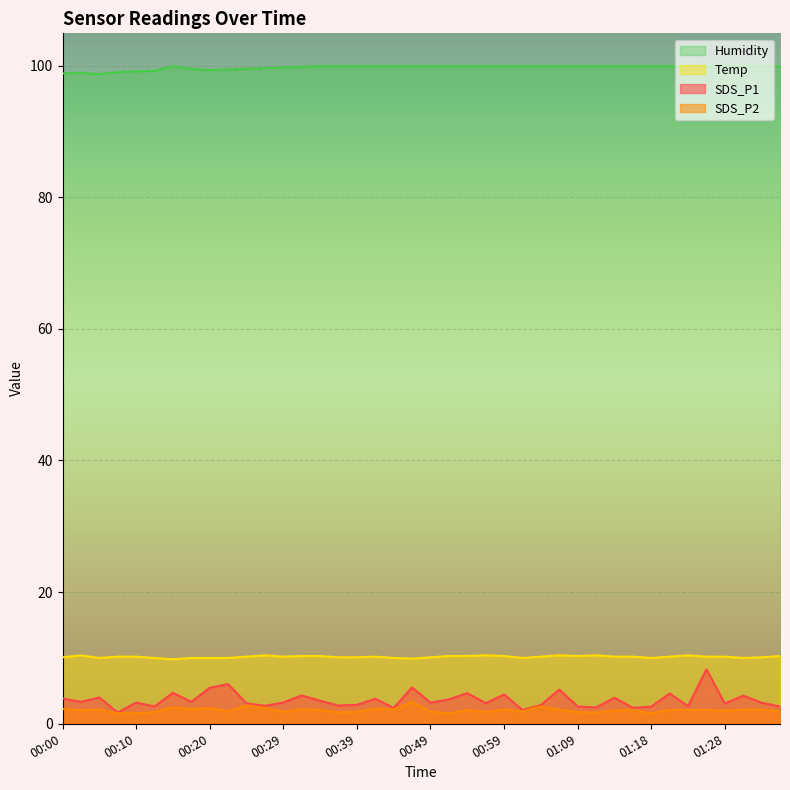

Reading left to right, transcribe all the data shown in this chart.

SDS_P1: 00:00=3.9	00:02=3.3	00:05=4.0	00:07=1.7	00:10=3.2	00:12=2.6	00:15=4.7	00:17=3.3	00:20=5.5	00:22=6.0	00:24=3.1	00:27=2.7	00:29=3.2	00:32=4.3	00:34=3.5	00:37=2.8	00:39=2.9	00:41=3.8	00:44=2.4	00:47=5.5	00:49=3.2	00:51=3.7	00:54=4.7	00:56=3.1	00:59=4.5	01:01=2.1	01:04=2.8	01:06=5.2	01:09=2.6	01:11=2.5	01:13=4.0	01:16=2.4	01:18=2.6	01:21=4.6	01:23=2.7	01:26=8.3	01:28=3.1	01:30=4.3	01:33=3.2	01:35=2.6
SDS_P2: 00:00=2.2	00:02=2.0	00:05=2.1	00:07=1.6	00:10=1.6	00:12=1.8	00:15=2.5	00:17=2.2	00:20=2.4	00:22=1.9	00:24=2.8	00:27=2.4	00:29=1.8	00:32=2.2	00:34=2.1	00:37=1.7	00:39=1.8	00:41=2.3	00:44=2.2	00:47=3.3	00:49=1.9	00:51=1.6	00:54=2.1	00:56=1.8	00:59=2.1	01:01=1.9	01:04=2.6	01:06=2.1	01:09=1.8	01:11=1.7	01:13=2.0	01:16=2.1	01:18=1.6	01:21=2.1	01:23=2.1	01:26=2.1	01:28=2.0	01:30=2.1	01:33=2.1	01:35=1.9
Temp: 00:00=10.1	00:02=10.4	00:05=10.0	00:07=10.2	00:10=10.2	00:12=10.0	00:15=9.8	00:17=10.0	00:20=10.0	00:22=10.0	00:24=10.2	00:27=10.4	00:29=10.2	00:32=10.3	00:34=10.3	00:37=10.1	00:39=10.1	00:41=10.2	00:44=10.0	00:47=9.9	00:49=10.1	00:51=10.3	00:54=10.3	00:56=10.4	00:59=10.3	01:01=10.0	01:04=10.2	01:06=10.4	01:09=10.3	01:11=10.4	01:13=10.2	01:16=10.2	01:18=10.0	01:21=10.2	01:23=10.4	01:26=10.2	01:28=10.2	01:30=10.0	01:33=10.1	01:35=10.3
Humidity: 00:00=98.8	00:02=98.9	00:05=98.7	00:07=99.0	00:10=99.1	00:12=99.2	00:15=99.9	00:17=99.5	00:20=99.3	00:22=99.4	00:24=99.5	00:27=99.6	00:29=99.7	00:32=99.8	00:34=99.9	00:37=99.9	00:39=99.9	00:41=99.9	00:44=99.9	00:47=99.9	00:49=99.9	00:51=99.9	00:54=99.9	00:56=99.9	00:59=99.9	01:01=99.9	01:04=99.9	01:06=99.9	01:09=99.9	01:11=99.9	01:13=99.9	01:16=99.9	01:18=99.9	01:21=99.9	01:23=99.9	01:26=99.9	01:28=99.9	01:30=99.9	01:33=99.9	01:35=99.9